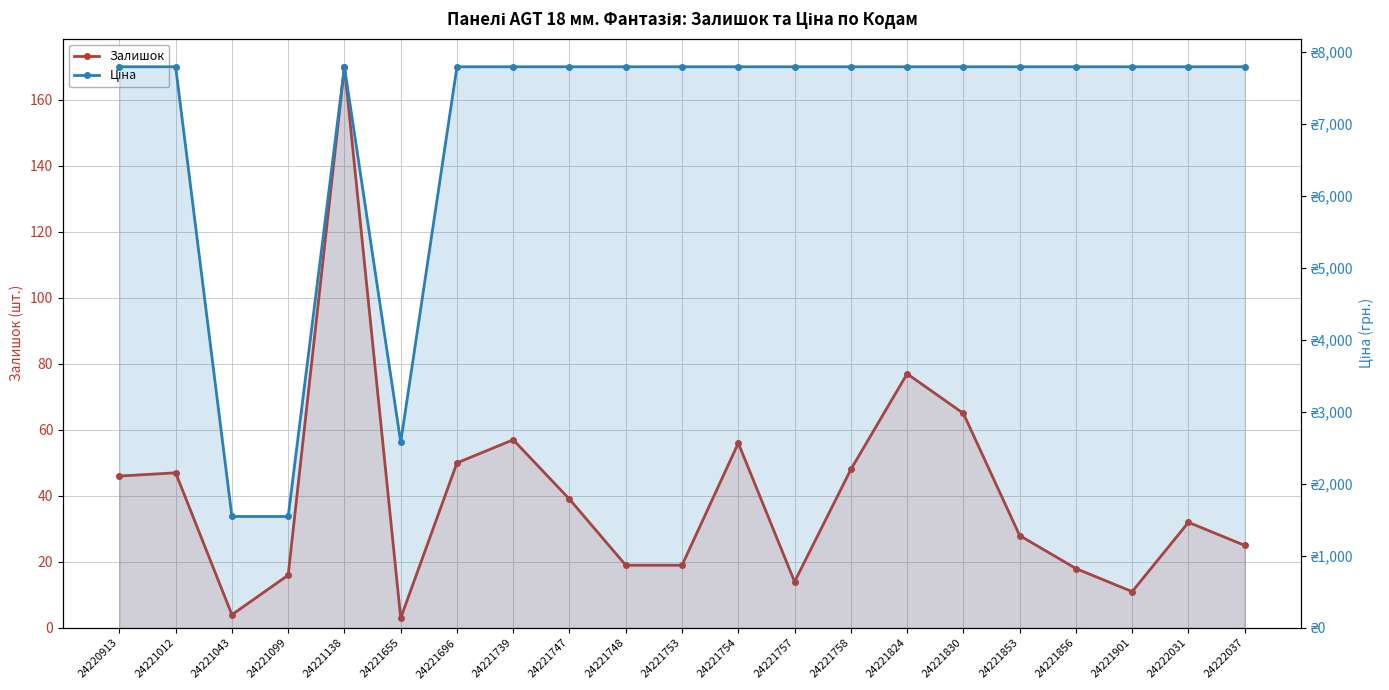

Which has a higher value, 24221754 or 24221753?

24221754